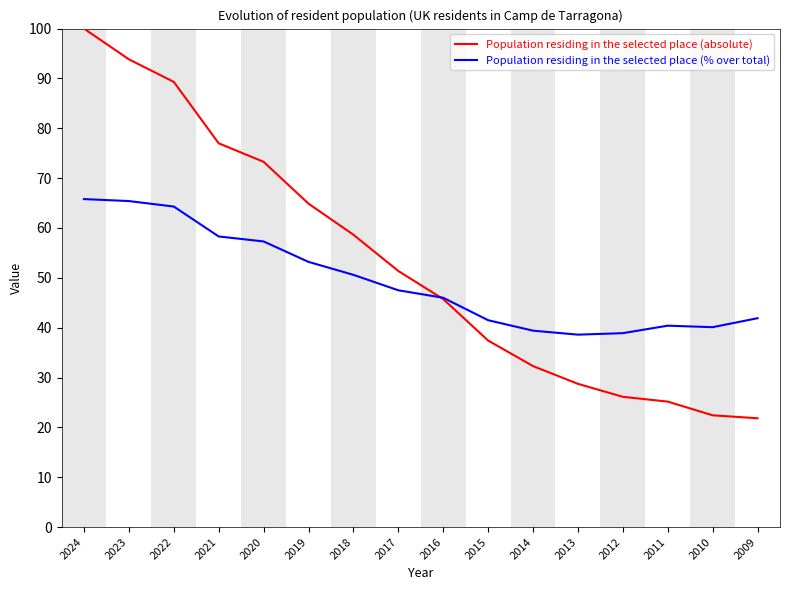

Is it true that Population residing in the selected place (absolute) equals 100.0 at 2024?

True